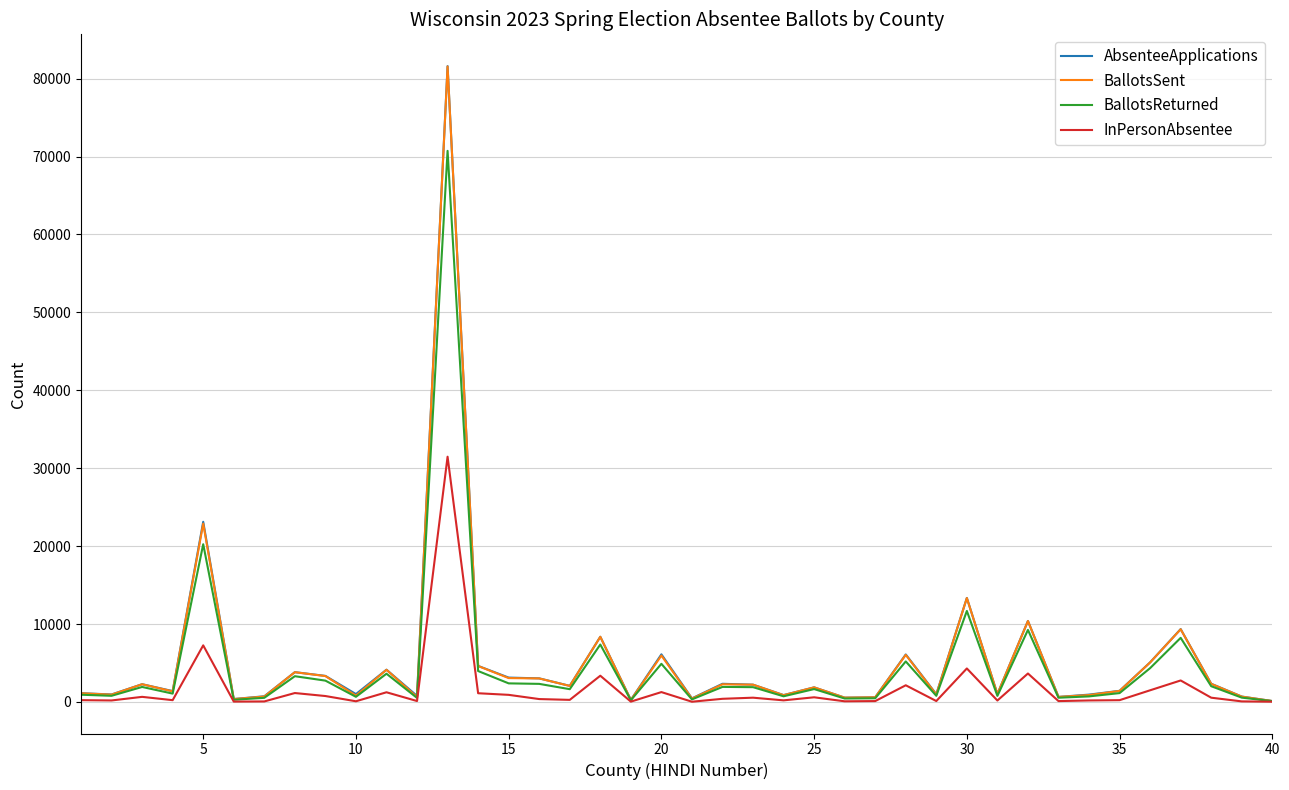

What is the maximum value for AbsenteeApplications?

81612